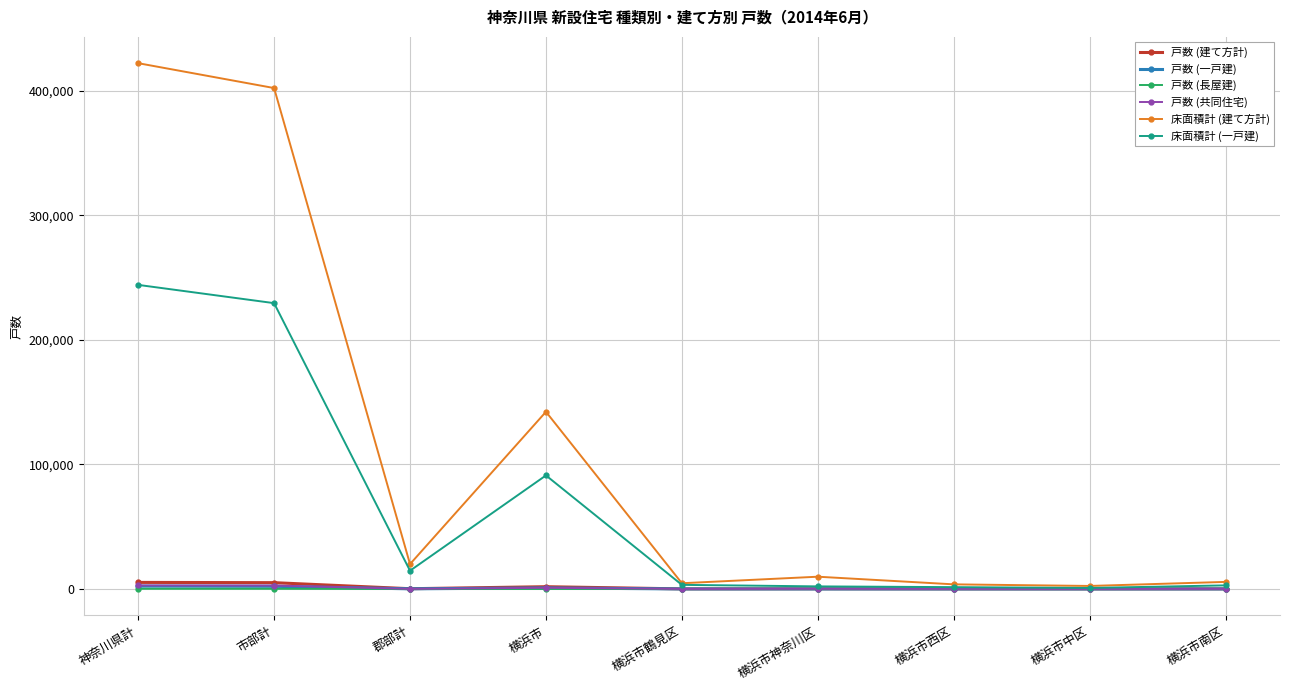

At which category does 床面積計 (一戸建) reach its first local peak?

横浜市